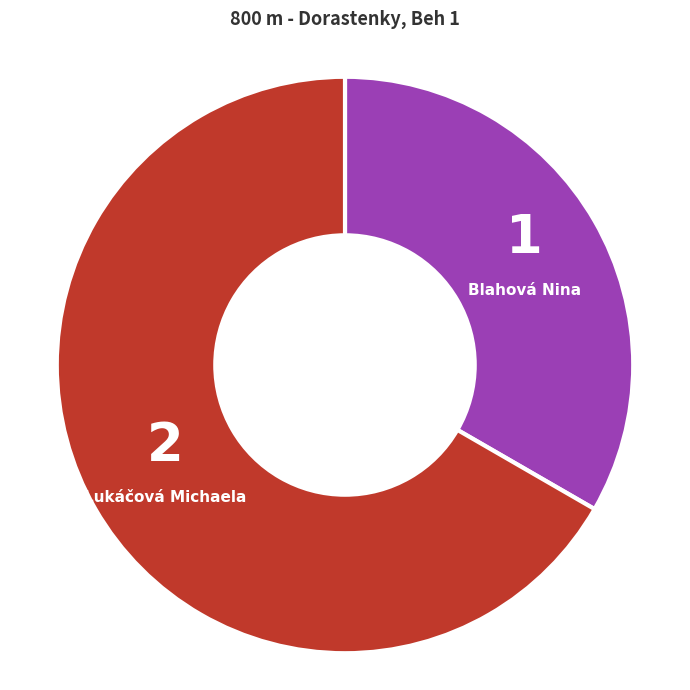

Rank the categories by value from highest to lowest.

Lukáčová Michaela, Blahová Nina